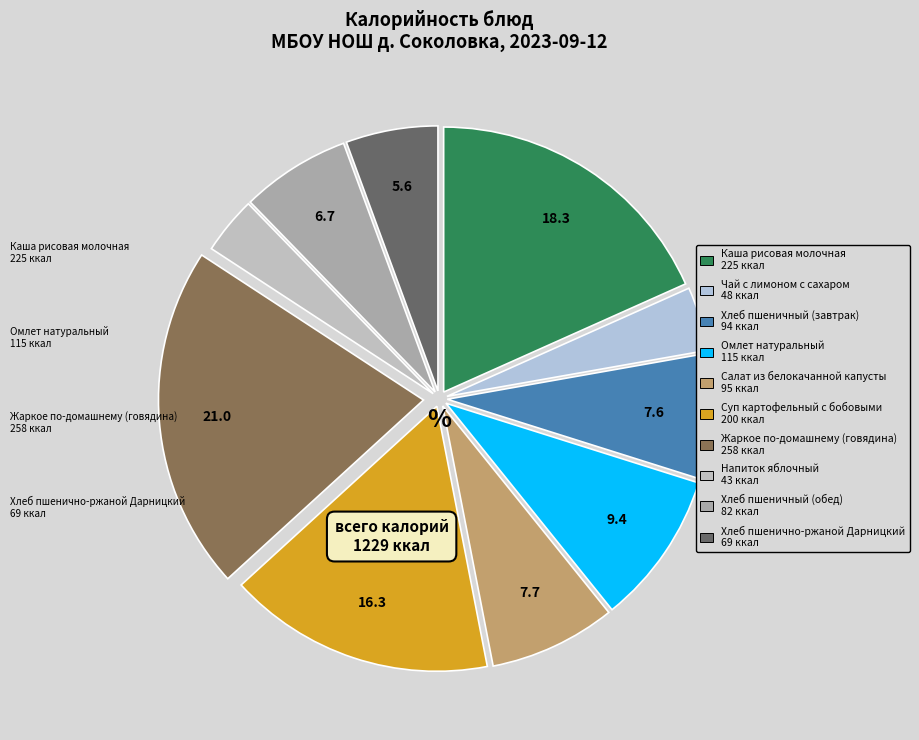

To the nearest percent, what portion does Жаркое по-домашнему (говядина) represent?

21%